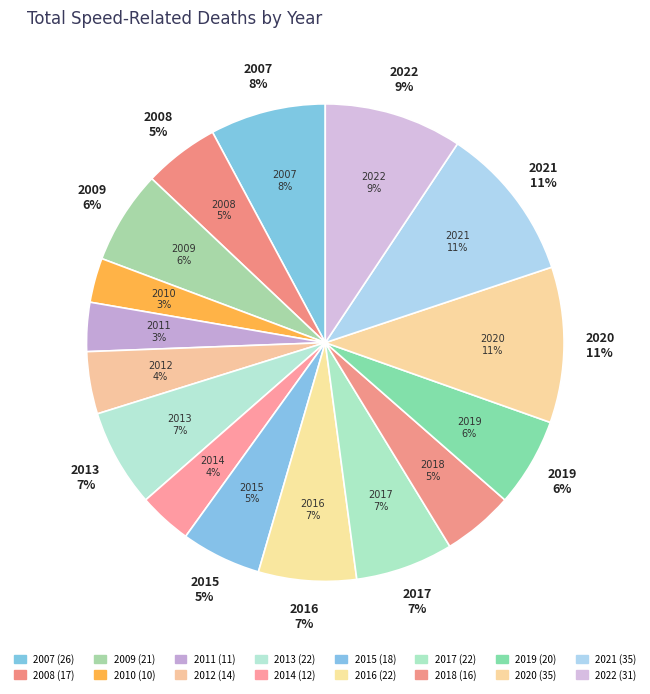

What percentage do 2020 and 2014 together represent?

14.2%